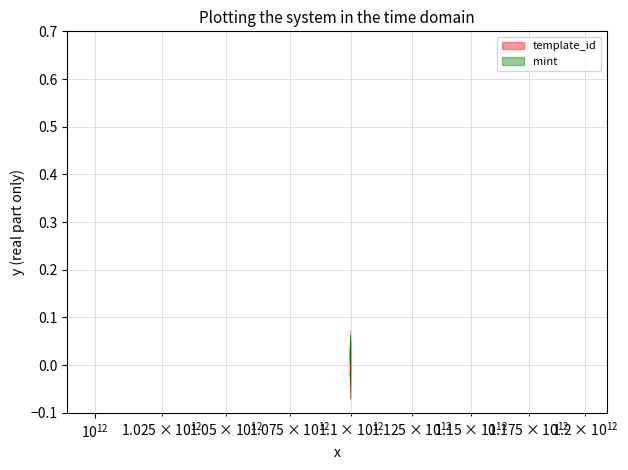

What are all the series names shown in the legend?

template_id, mint